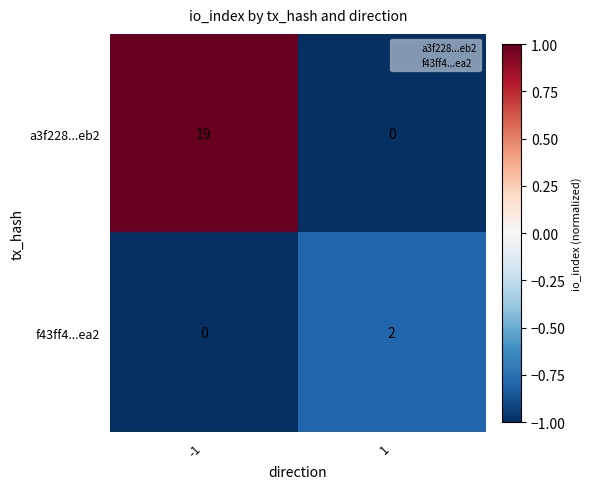

Which series has the largest total across all categories?

a3f228...eb2